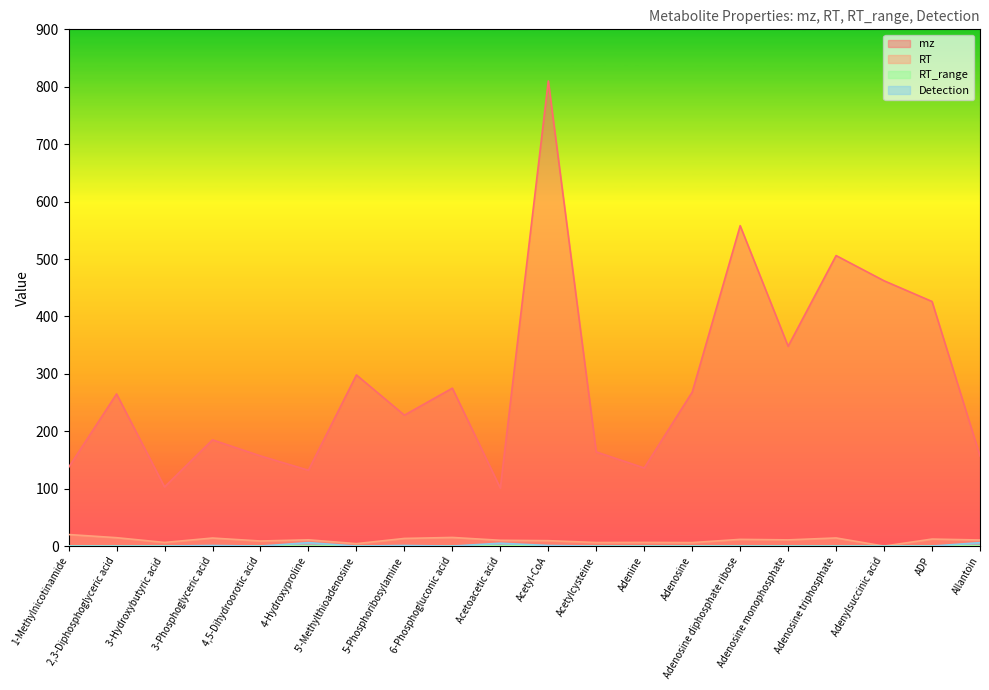

Reading right to left, extract all data points from this chart.

mz: 157.0	426.0	462.1	506.0	348.1	558.1	268.1	136.1	164.0	810.1	101.0	275.0	228.0	298.1	132.1	157.0	185.0	103.0	265.0	137.1
RT: 10.6	12.2	0.0	14.2	10.8	11.7	6.1	6.4	6.2	9.4	10.1	15.1	13.3	4.2	10.9	8.8	14.0	6.3	14.6	20.1
RT_range: 0.3	0.2	0.0	0.2	0.5	0.2	0.5	0.4	0.2	0.5	0.4	0.0	0.0	0.3	0.2	0.4	0.3	0.3	0.2	0.5
Detection: 6.0	0.0	0.0	0.0	0.0	0.0	0.0	0.0	0.0	1.0	5.0	0.0	1.0	0.0	6.0	0.0	1.0	0.0	0.0	0.0